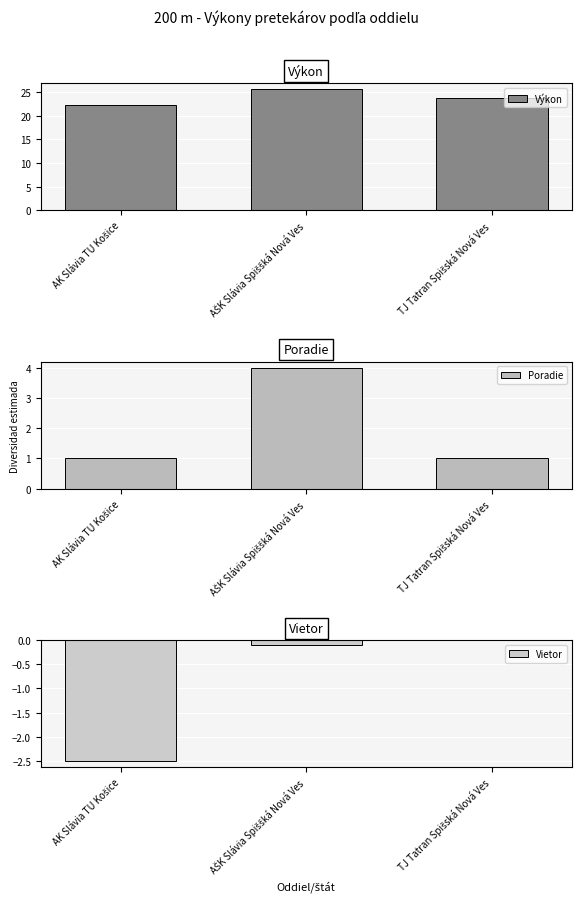

What is the smallest value displayed?

-2.5